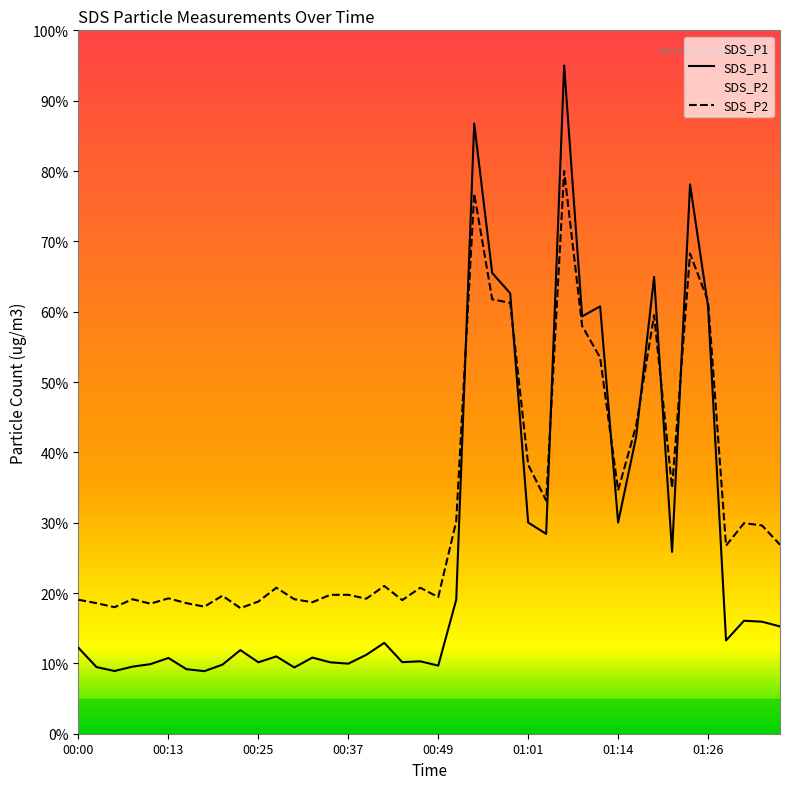

At which category does SDS_P1 reach its first local valley?

00:05